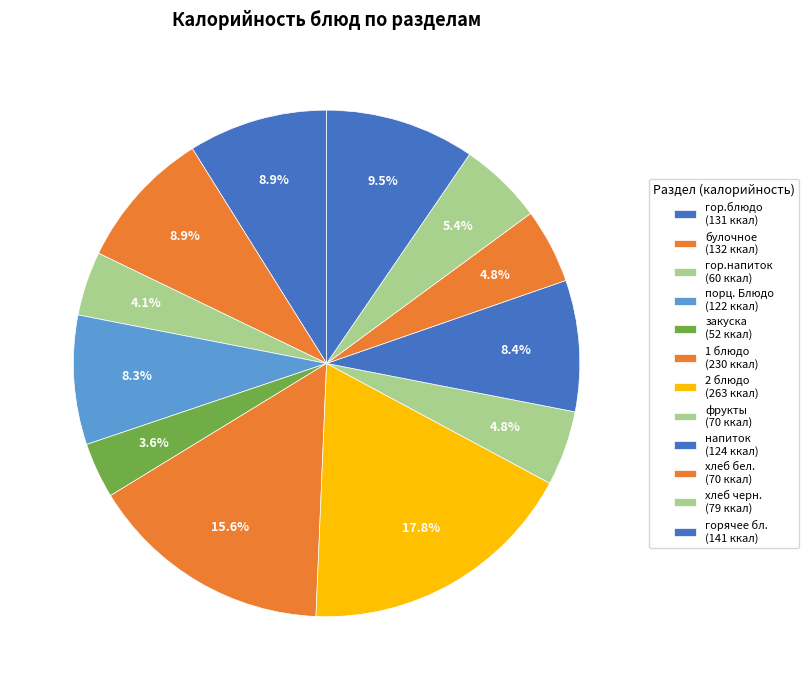

Between гор.напиток and закуска, which is larger?

гор.напиток